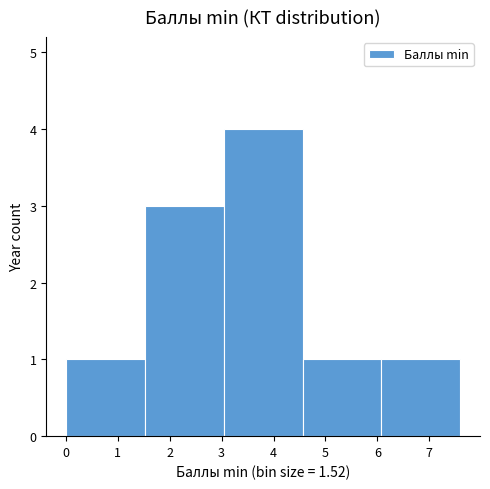

Reading left to right, transcribe this chart: for each bar, give the range it covers on the x-axis and its height. Neither the bar edges nor the heights are printed on the chart, so give them approximately, as read against the axes.

0.00 to 1.52: 1
1.52 to 3.04: 3
3.04 to 4.56: 4
4.56 to 6.08: 1
6.08 to 7.60: 1